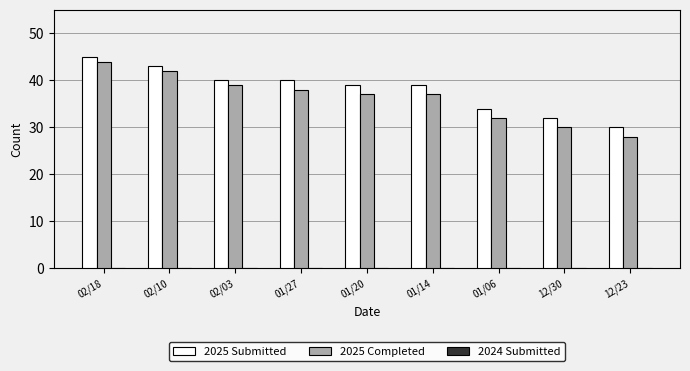

Read the 2025 Submitted value at 02/18.

45